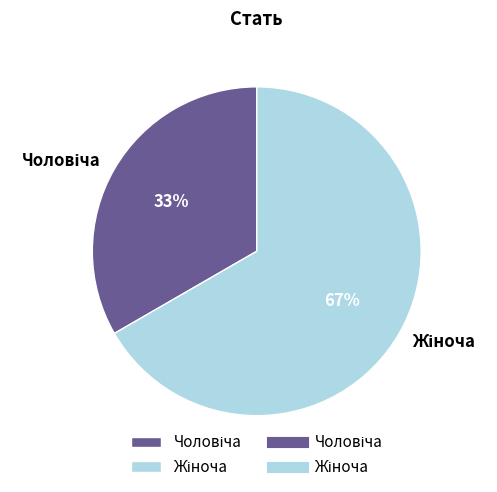

To the nearest percent, what is the average slice percentage?

50%